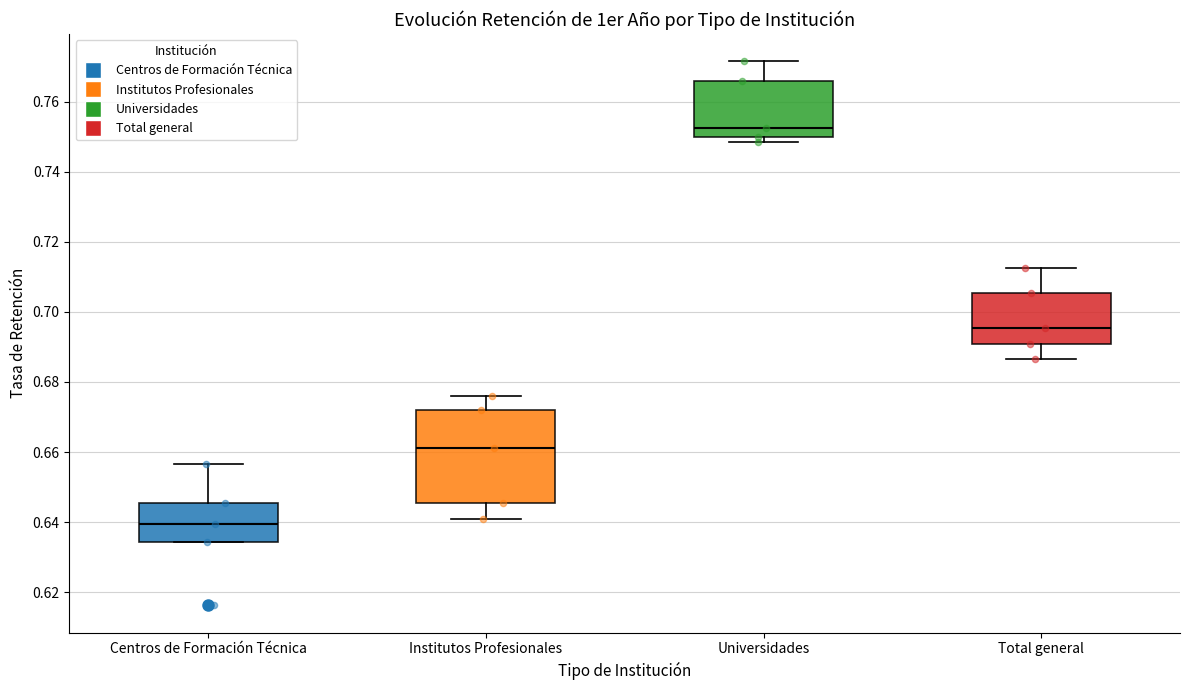

Reading left to right, transcribe this box plot: for each box, give where its median line is, the range the box spans, and where its two whiskers end, as read against the y-axis. The values are not printed on the chart, so give them approximately, as read against the axis.

Centros de Formación Técnica: median 0.640, box 0.634 to 0.646, whiskers 0.634 to 0.656
Institutos Profesionales: median 0.662, box 0.646 to 0.672, whiskers 0.640 to 0.676
Universidades: median 0.752, box 0.750 to 0.766, whiskers 0.748 to 0.772
Total general: median 0.696, box 0.690 to 0.706, whiskers 0.686 to 0.712